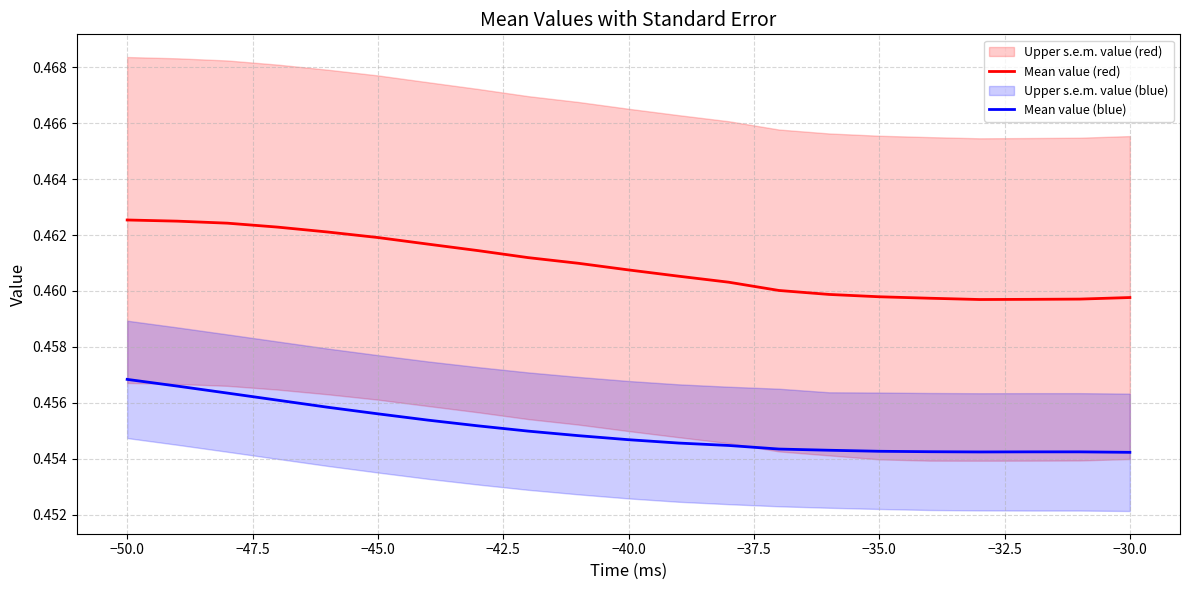

True or false: Mean value (red) and Mean value (blue) cross at least once.

False